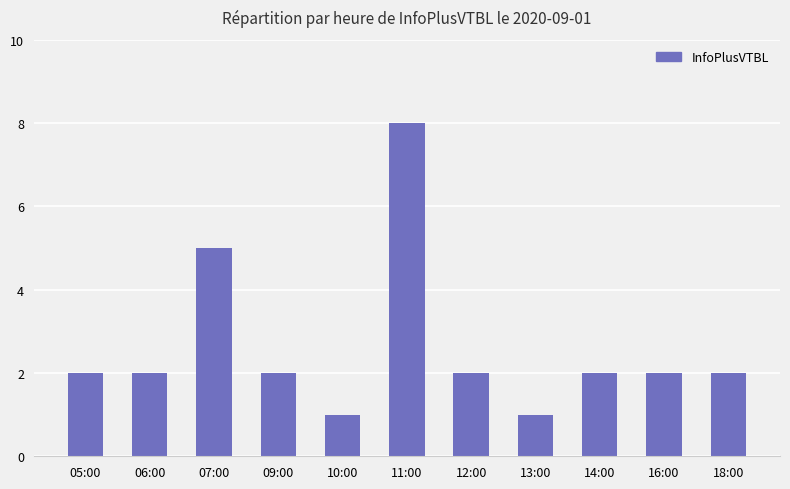

What is the maximum value shown in the chart?

8